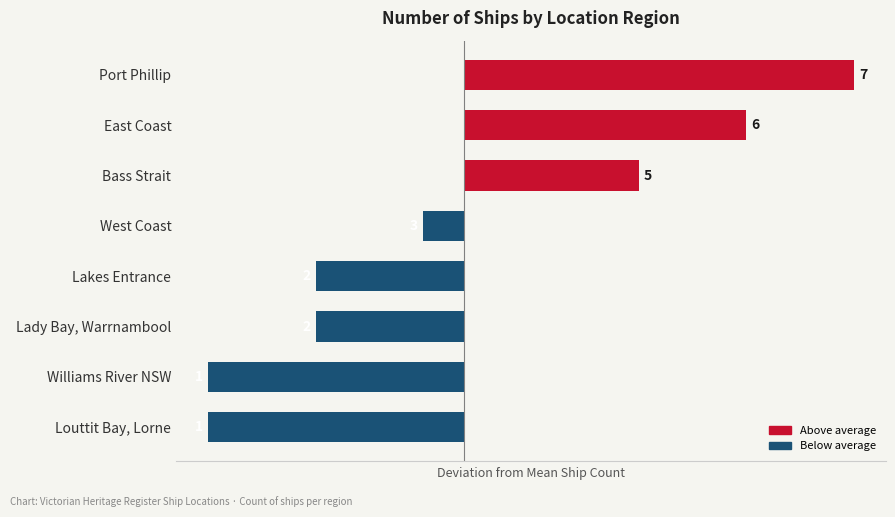

How many bars are there in total?

8